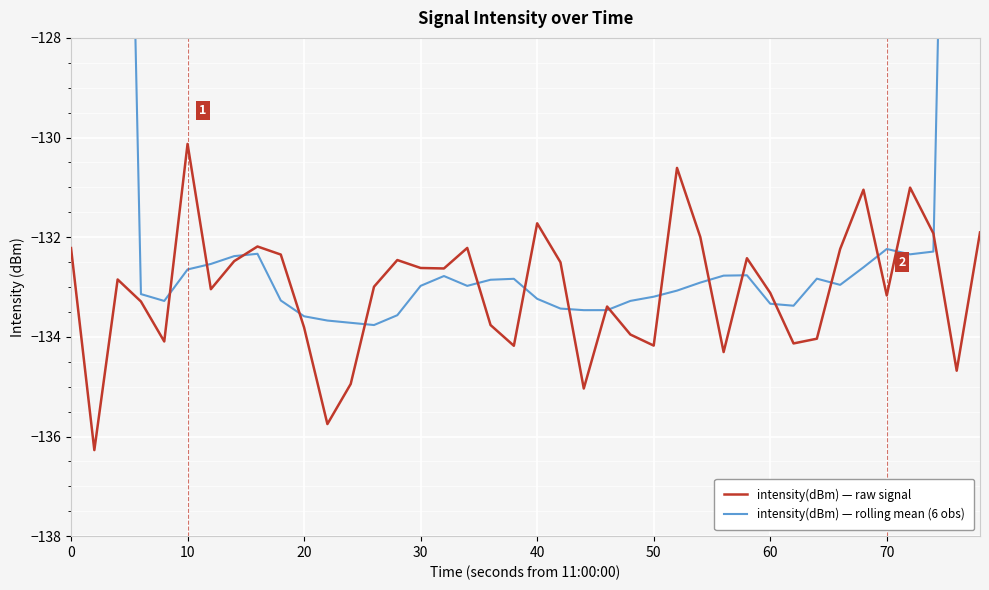

Reading right to left, extract all data points from this chart.

intensity(dBm) — raw signal: -131.9	-134.7	-131.9	-131.0	-133.2	-131.0	-132.2	-134.0	-134.1	-133.1	-132.4	-134.3	-132.0	-130.6	-134.2	-134.0	-133.4	-135.0	-132.5	-131.7	-134.2	-133.8	-132.2	-132.6	-132.6	-132.5	-133.0	-134.9	-135.8	-133.8	-132.3	-132.2	-132.5	-133.0	-130.1	-134.1	-133.3	-132.8	-136.3	-132.2
intensity(dBm) — rolling mean (6 obs): -88.3	-110.4	-132.3	-132.3	-132.2	-132.6	-133.0	-132.8	-133.4	-133.3	-132.8	-132.8	-132.9	-133.1	-133.2	-133.3	-133.5	-133.5	-133.4	-133.2	-132.8	-132.9	-133.0	-132.8	-133.0	-133.6	-133.8	-133.7	-133.7	-133.6	-133.3	-132.3	-132.4	-132.5	-132.6	-133.3	-133.1	-111.5	-89.1	-66.9